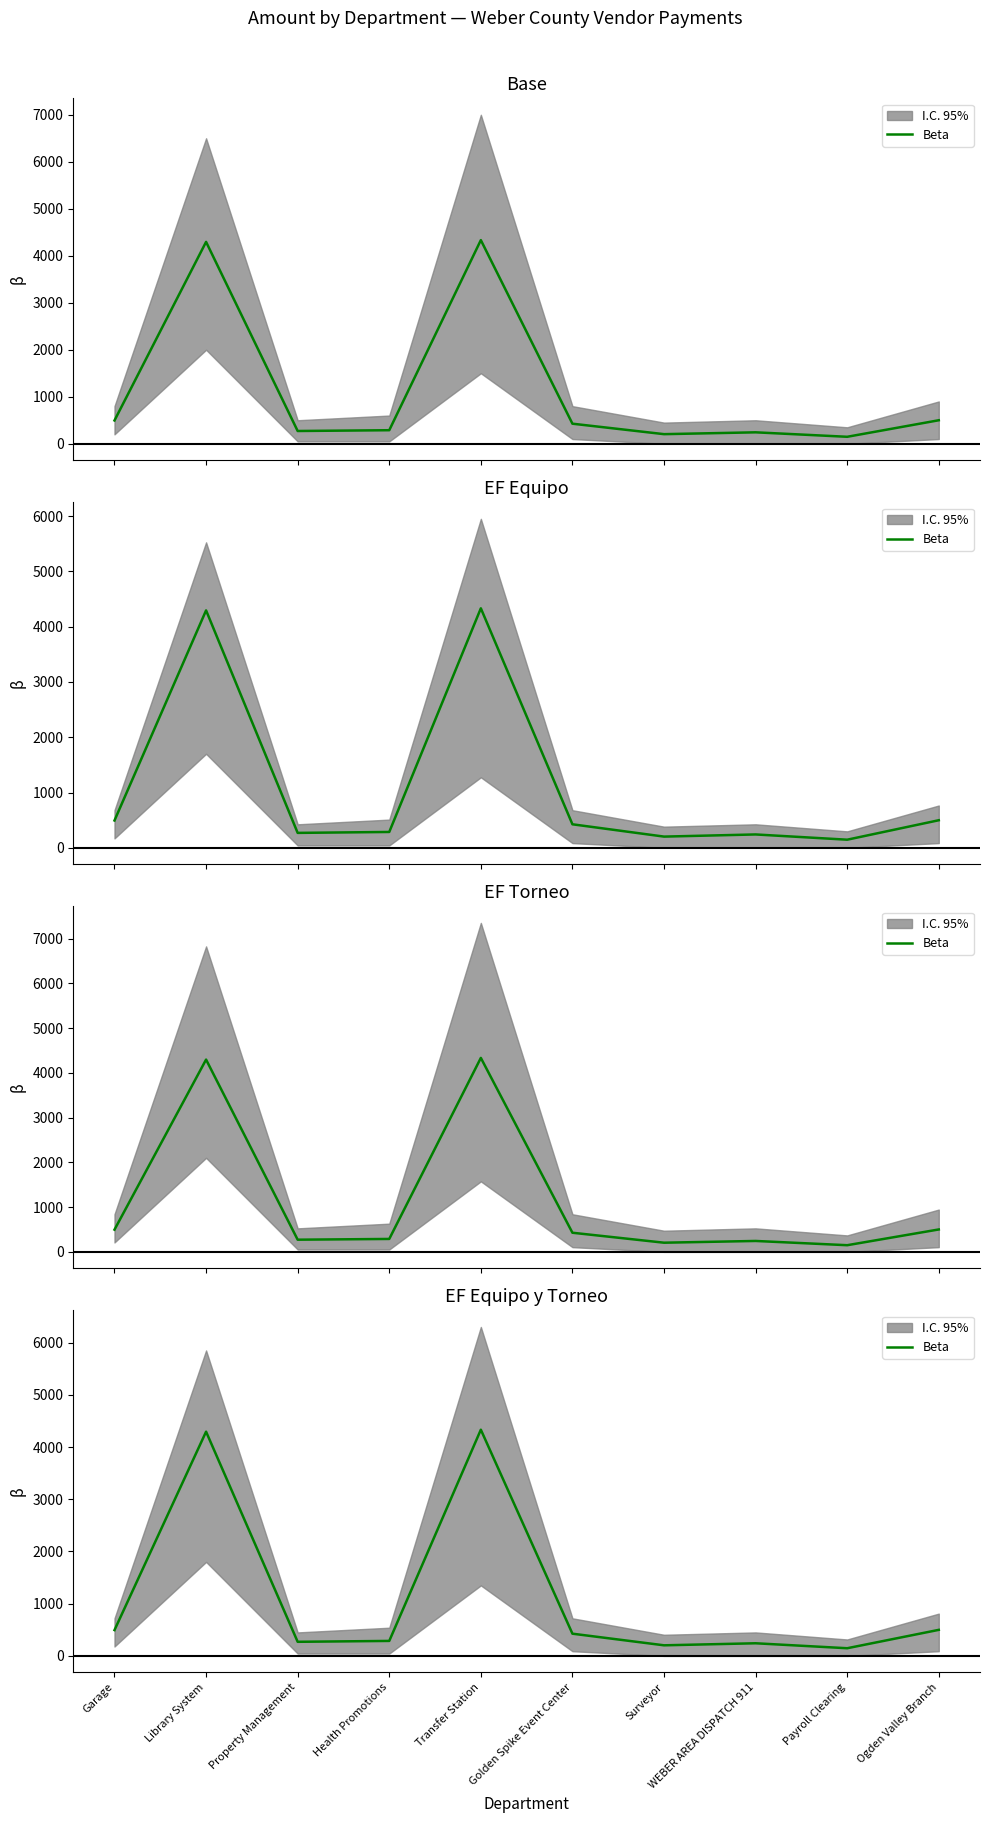

The value at WEBER AREA DISPATCH 911 is 100.7. True or false?

False